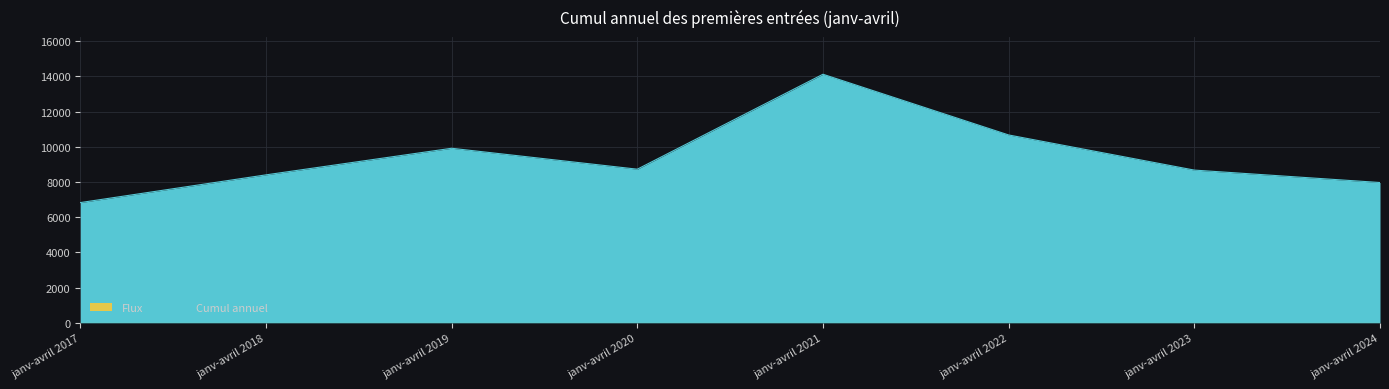

What is the value of the 3rd point from the left?

9915